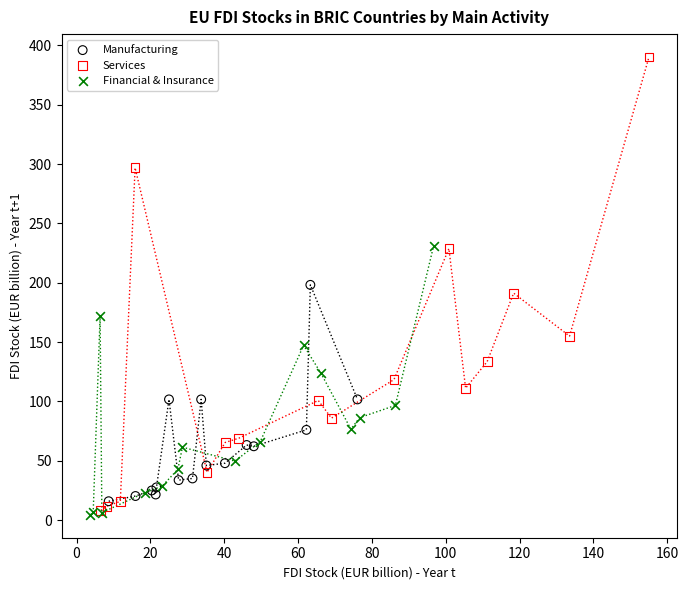

What are all the series names shown in the legend?

Manufacturing, Services, Financial & Insurance